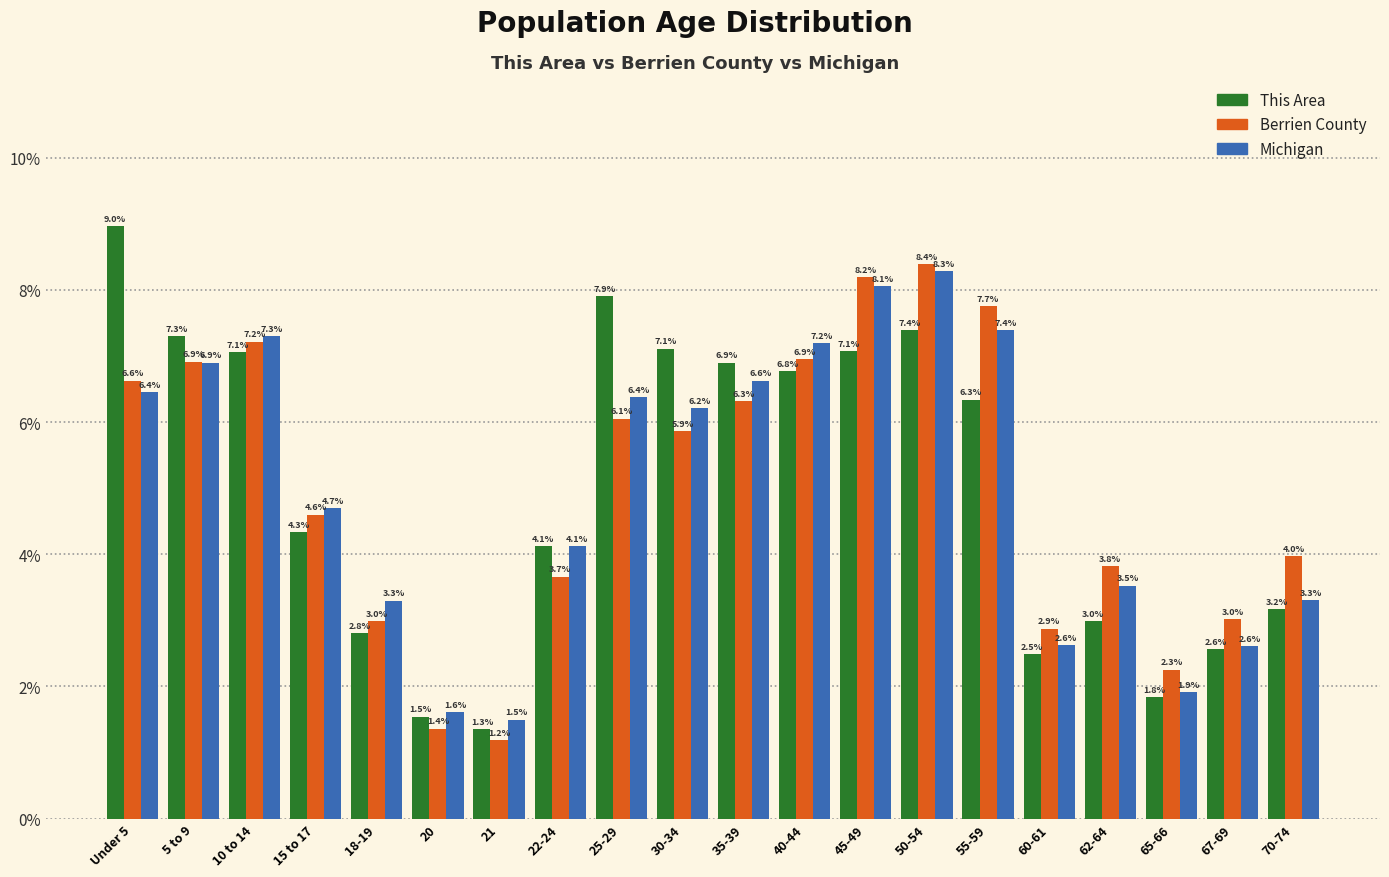

Reading right to left, extract all data points from this chart.

This Area: 3.2	2.6	1.8	3.0	2.5	6.3	7.4	7.1	6.8	6.9	7.1	7.9	4.1	1.3	1.5	2.8	4.3	7.1	7.3	9.0
Berrien County: 4.0	3.0	2.3	3.8	2.9	7.7	8.4	8.2	6.9	6.3	5.9	6.1	3.7	1.2	1.4	3.0	4.6	7.2	6.9	6.6
Michigan: 3.3	2.6	1.9	3.5	2.6	7.4	8.3	8.1	7.2	6.6	6.2	6.4	4.1	1.5	1.6	3.3	4.7	7.3	6.9	6.4